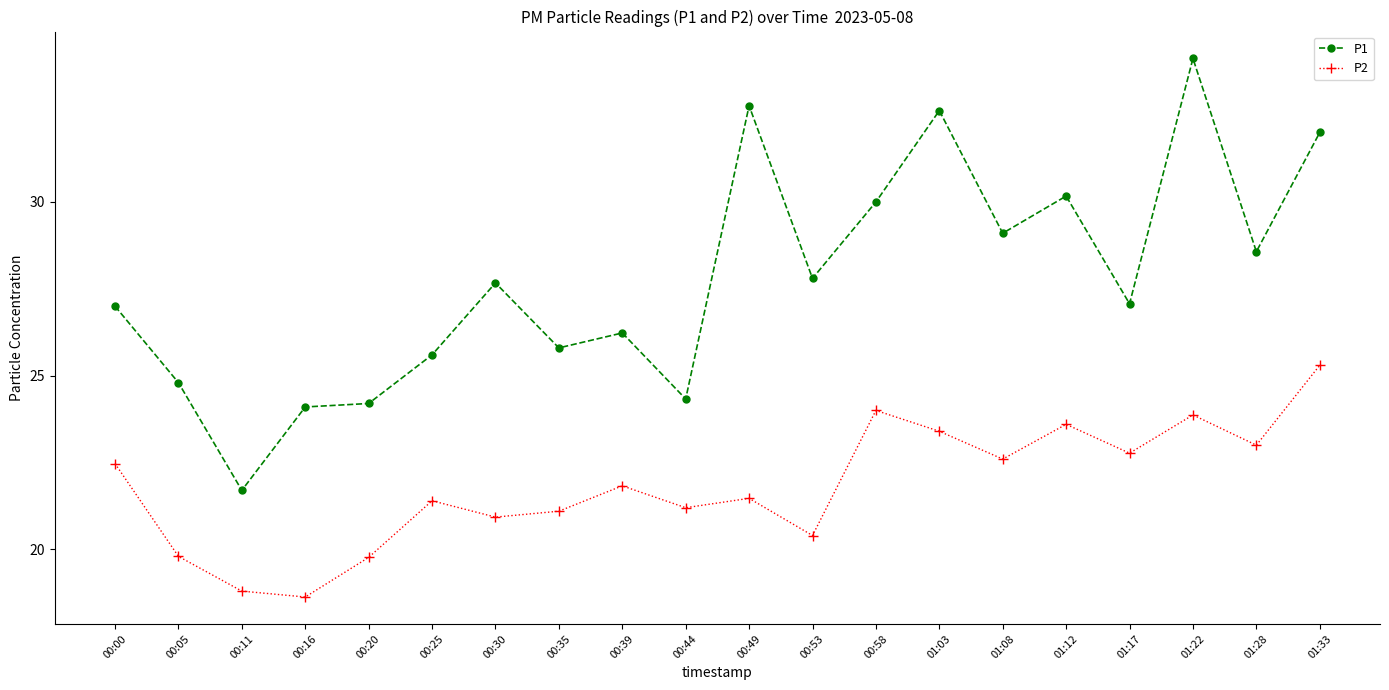

What are all the series names shown in the legend?

P1, P2